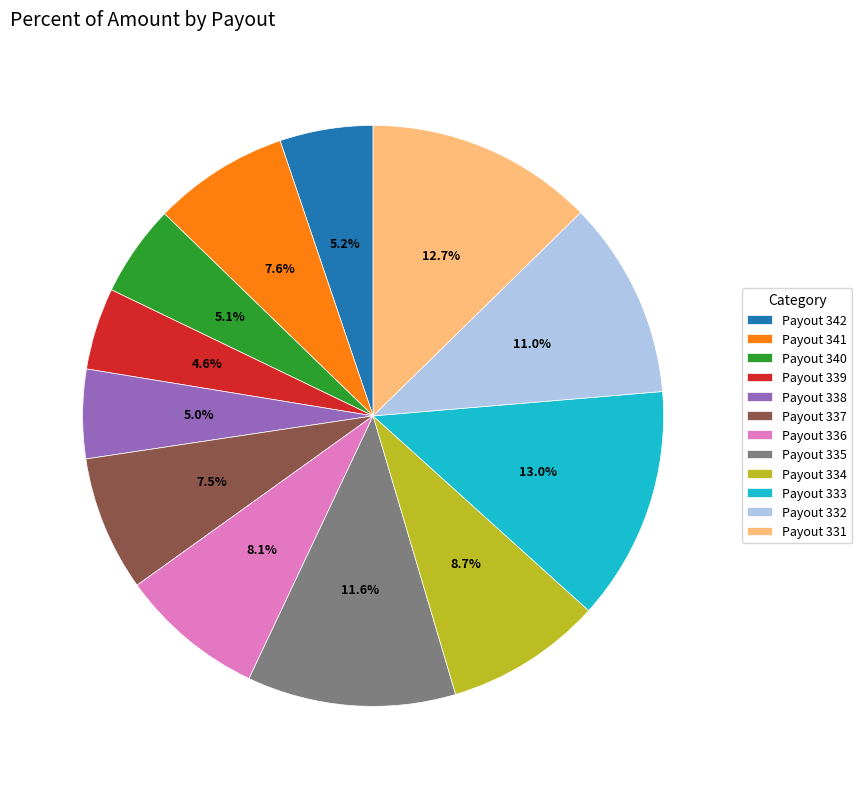

What percentage do Payout 338 and Payout 334 together represent?

13.7%